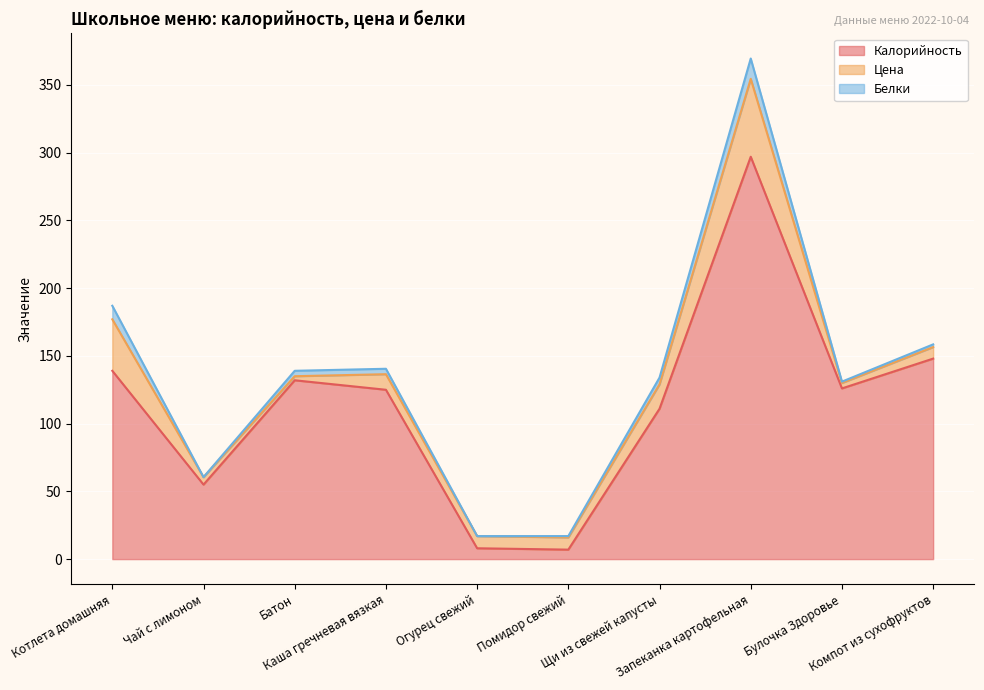

The value of Калорийность at Каша гречневая вязкая is 51.9. True or false?

False